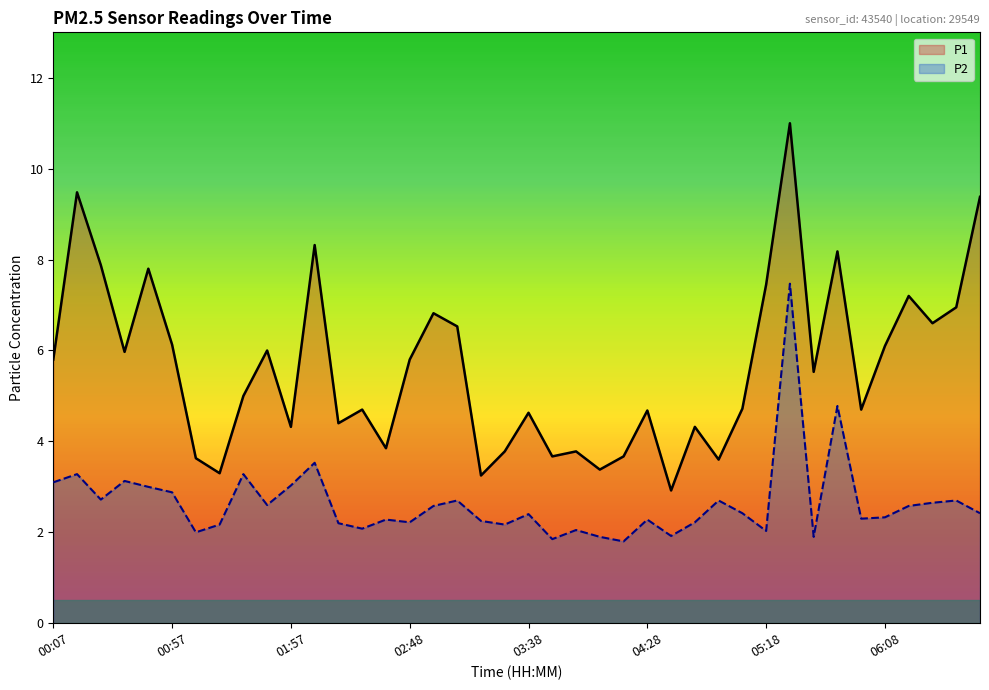

How many lines are shown in the chart?

2